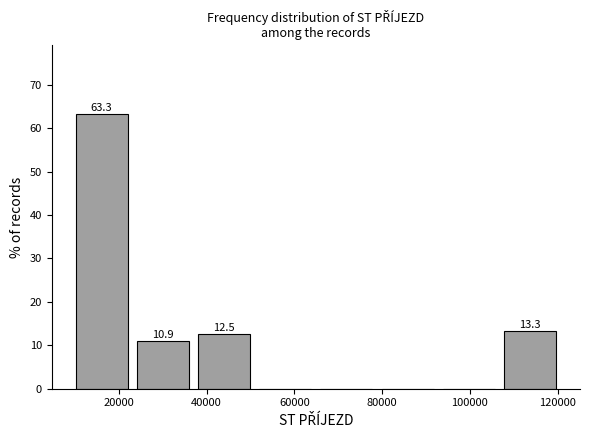

Which range on the x-axis has the tallest bar?

10000 to 24000